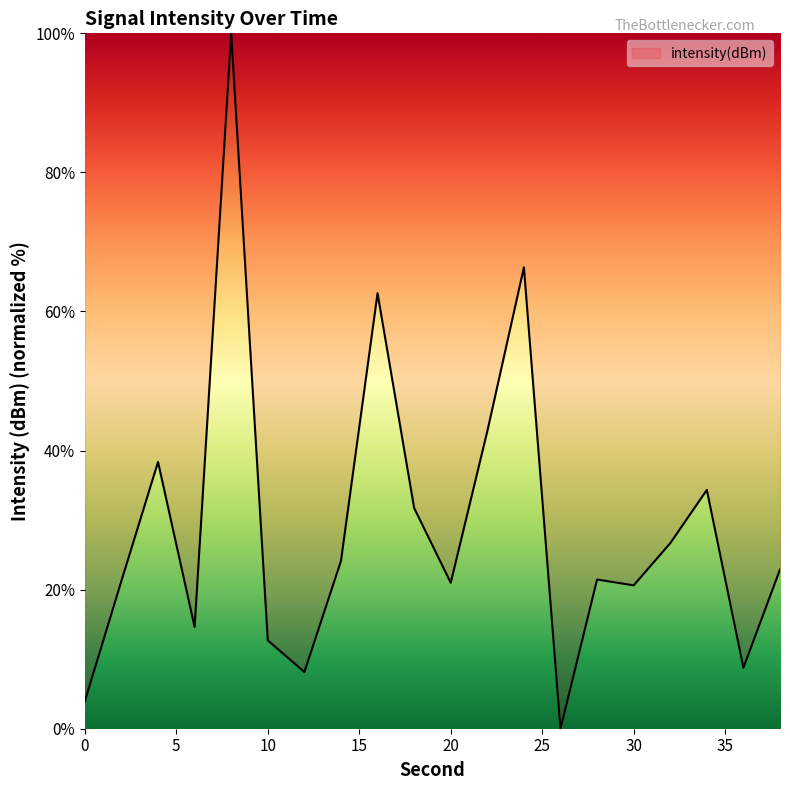

What is the difference between the maximum and minimum values?

100.0